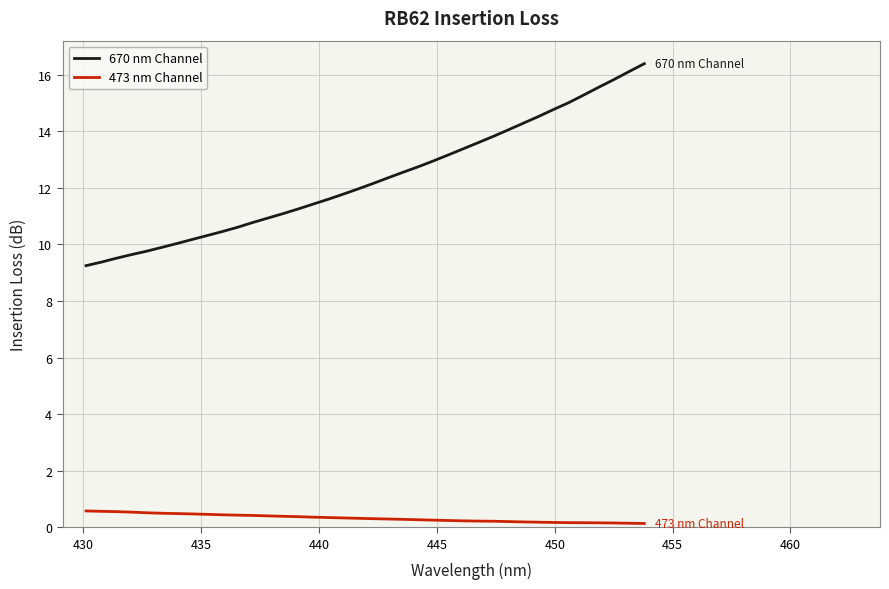

True or false: 473 nm Channel and 670 nm Channel cross at least once.

False